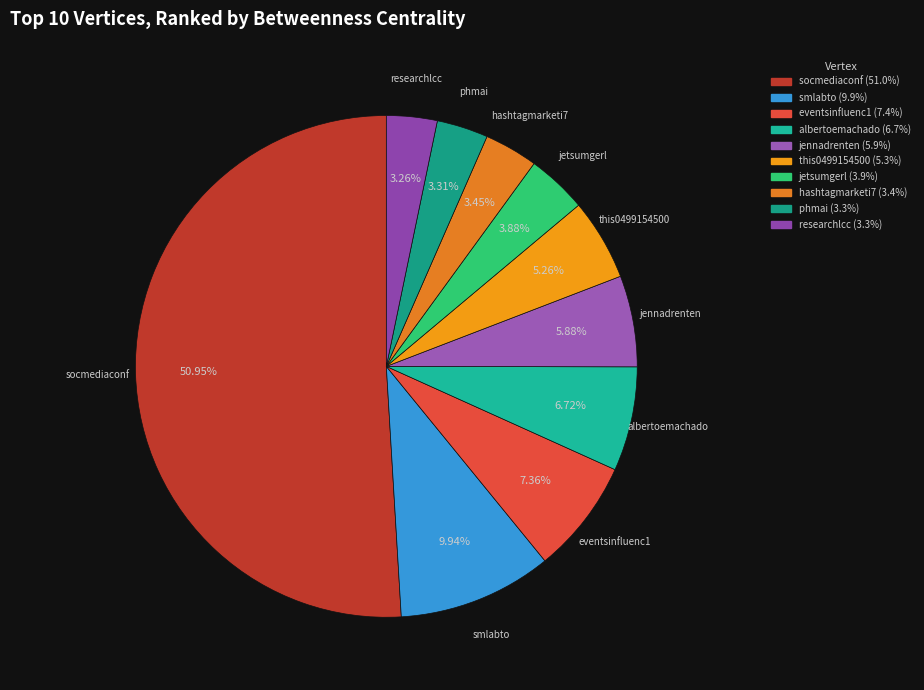

How much of the chart is everything except albertoemachado?

93.3%